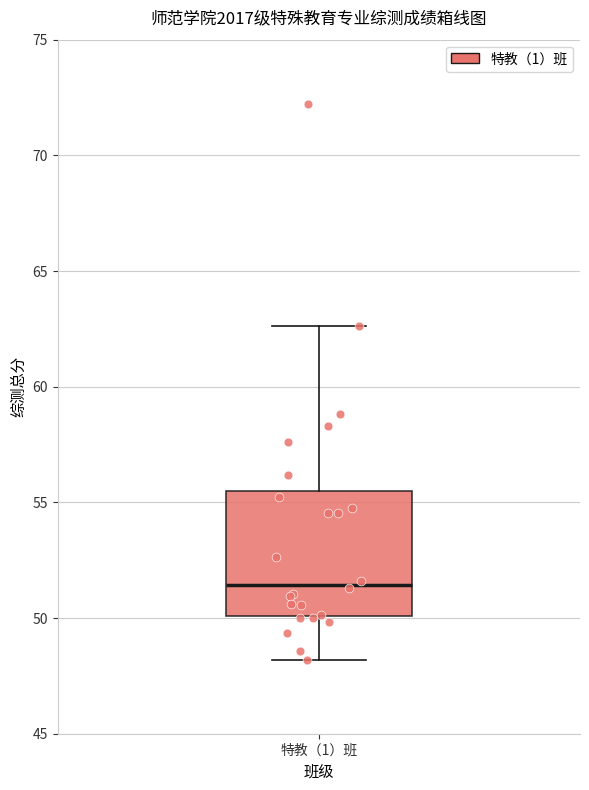

Where is the lower edge of the box for 特教（1）班 on the y-axis? The values are not printed on the chart, so give them approximately, as read against the axis.

50.0